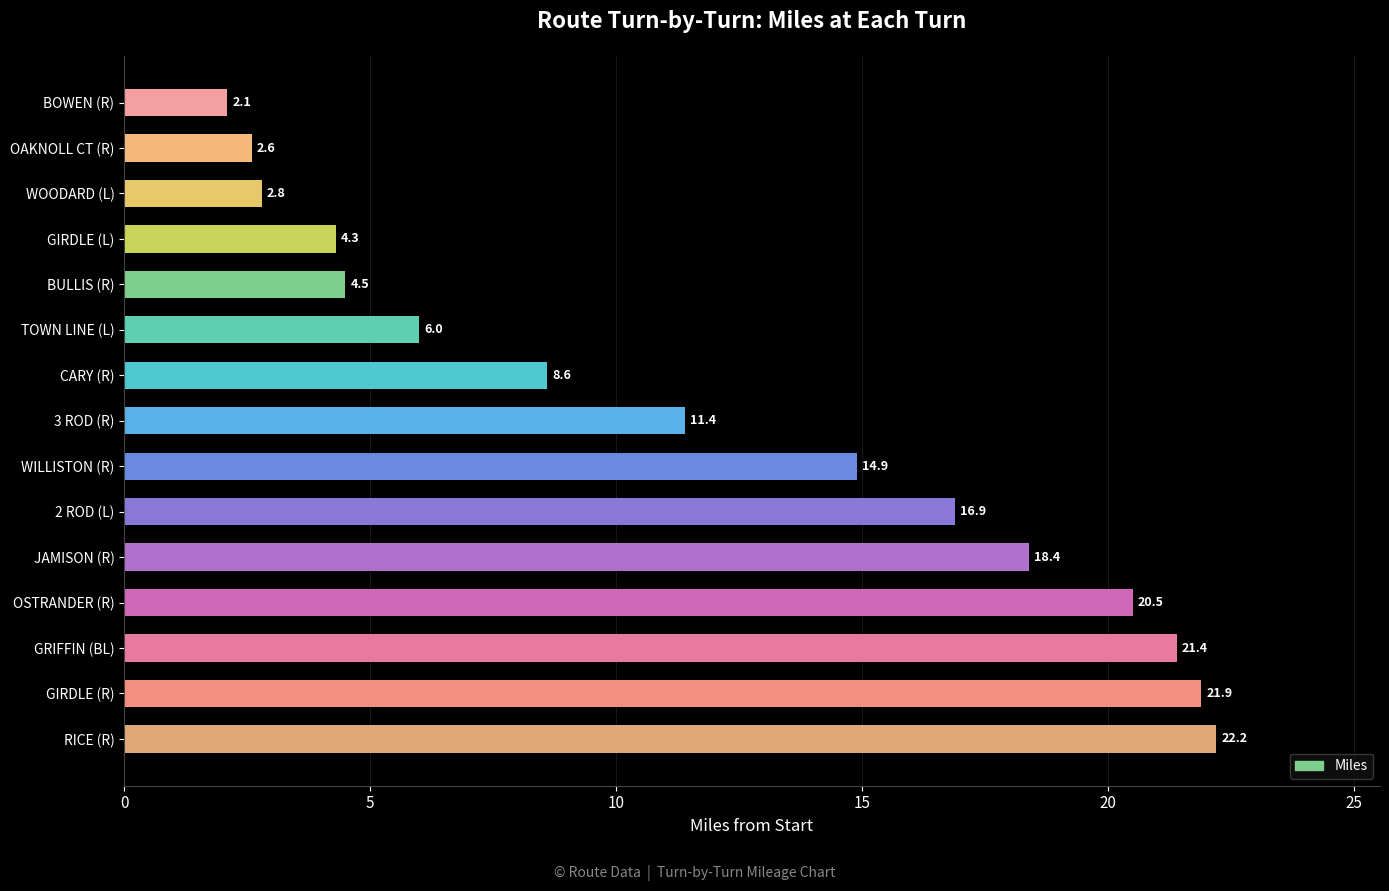

Count the number of data series in this chart.

1